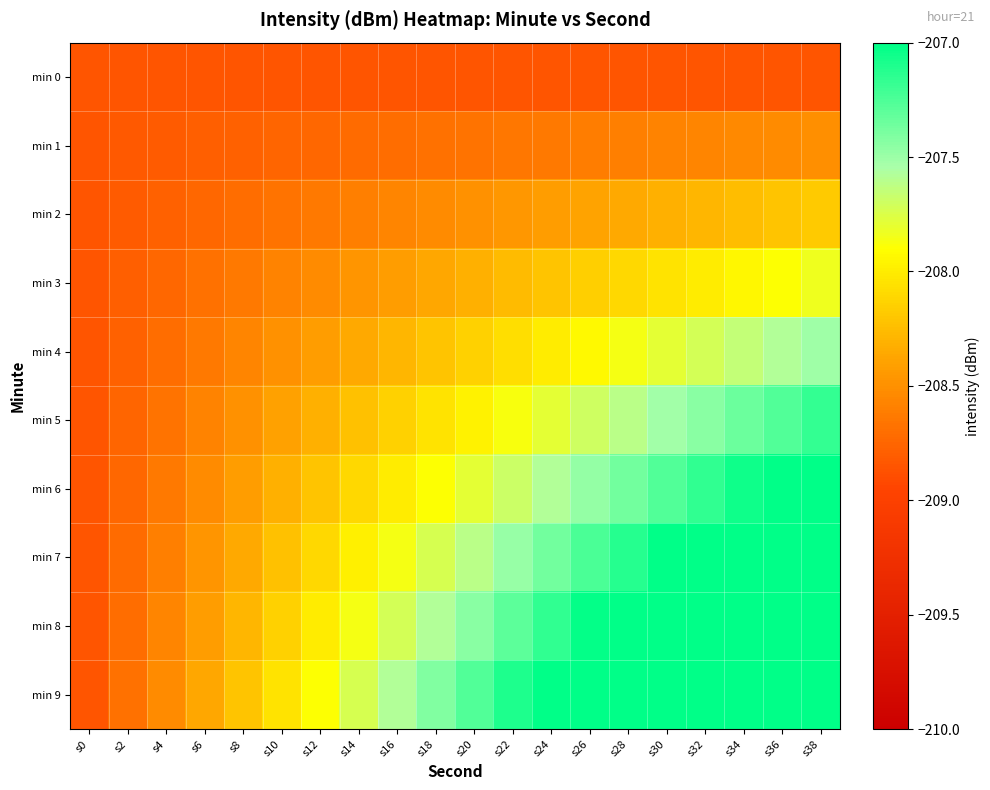

What is the smallest value displayed?

-208.8